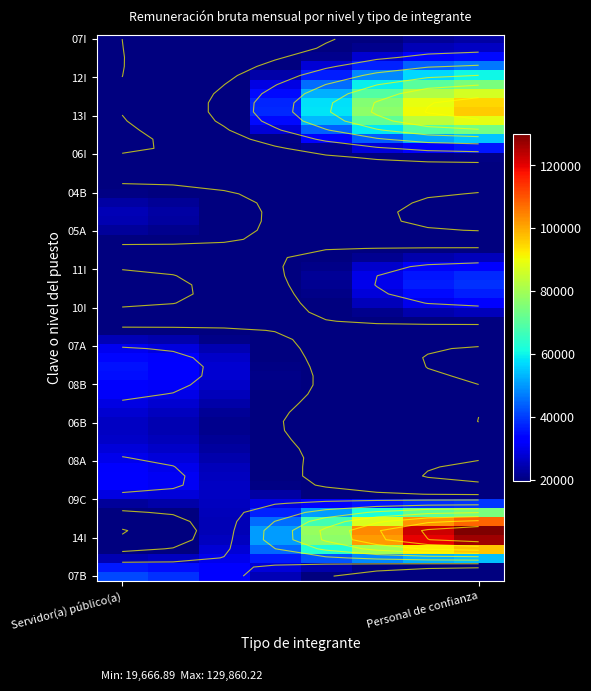

Between 14I and 04B, which series saw the biggest shift?

Personal de confianza